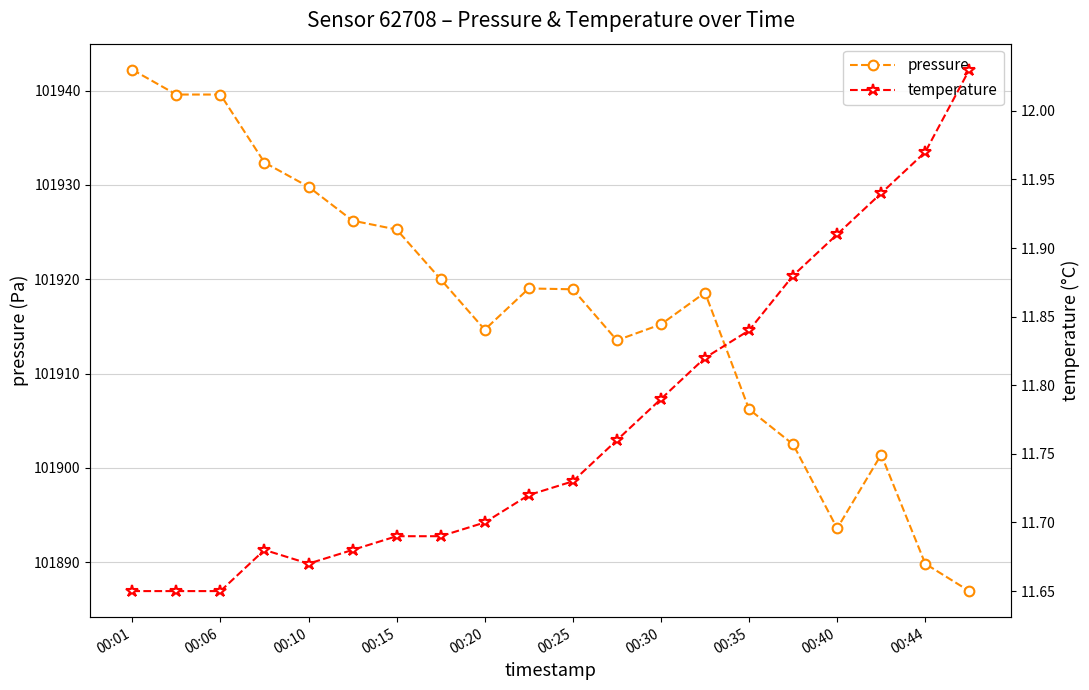

Is this an area chart (filled region under the line)?

No